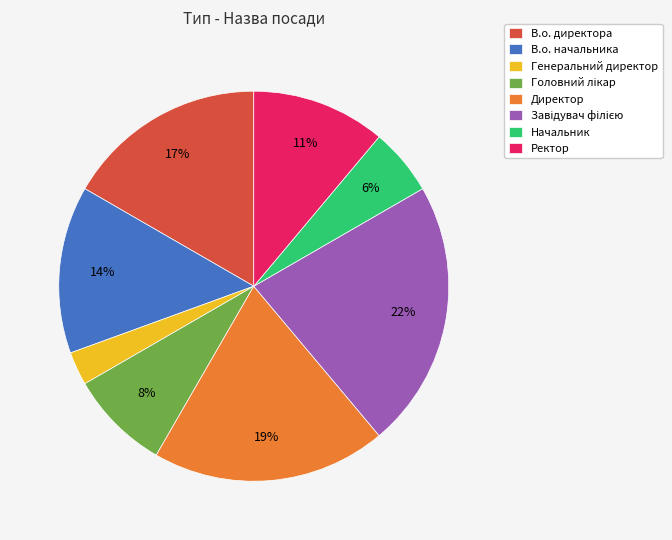

To the nearest percent, what is the difference between the largest and smallest slice percentages?

19%